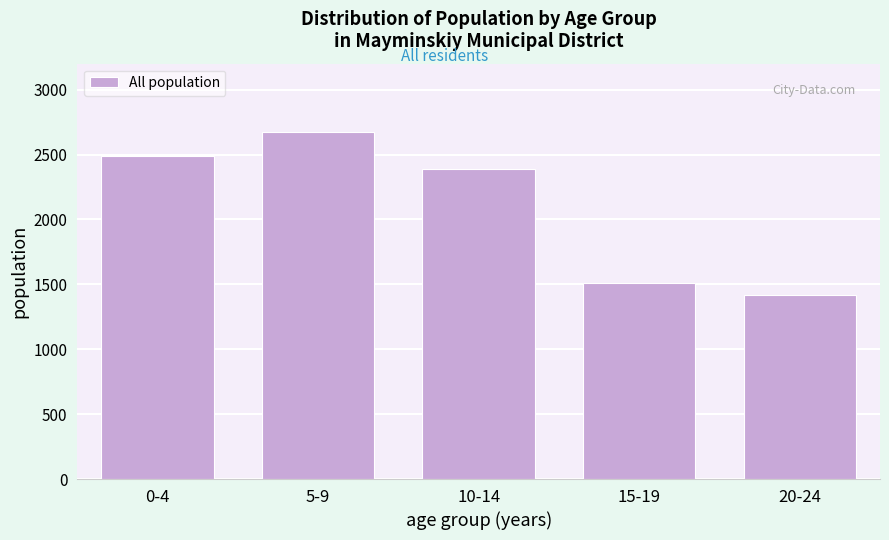

Reading left to right, transcribe all the data shown in this chart.

0-4=2492	5-9=2670	10-14=2390	15-19=1514	20-24=1416